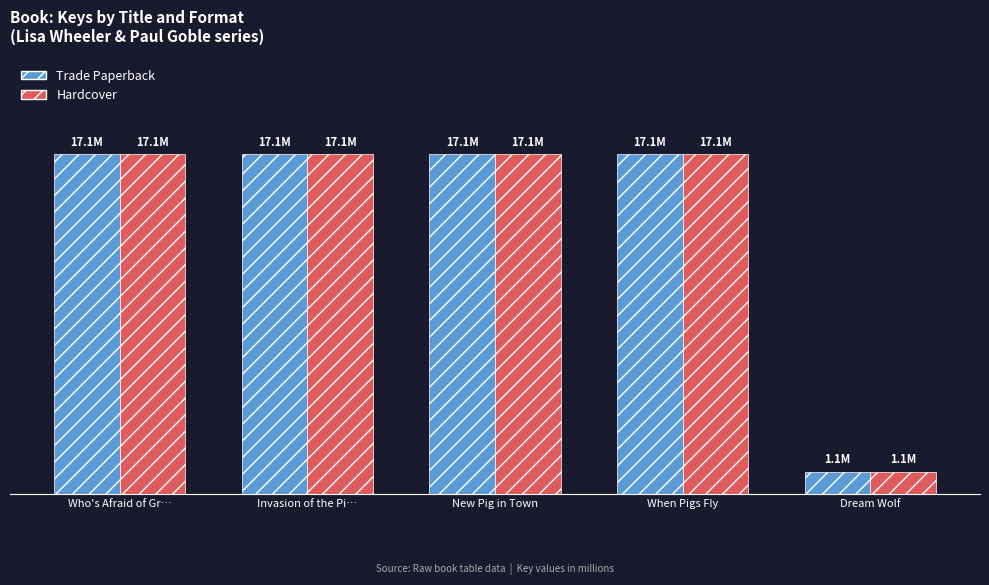

What position from the left is When Pigs Fly?

4